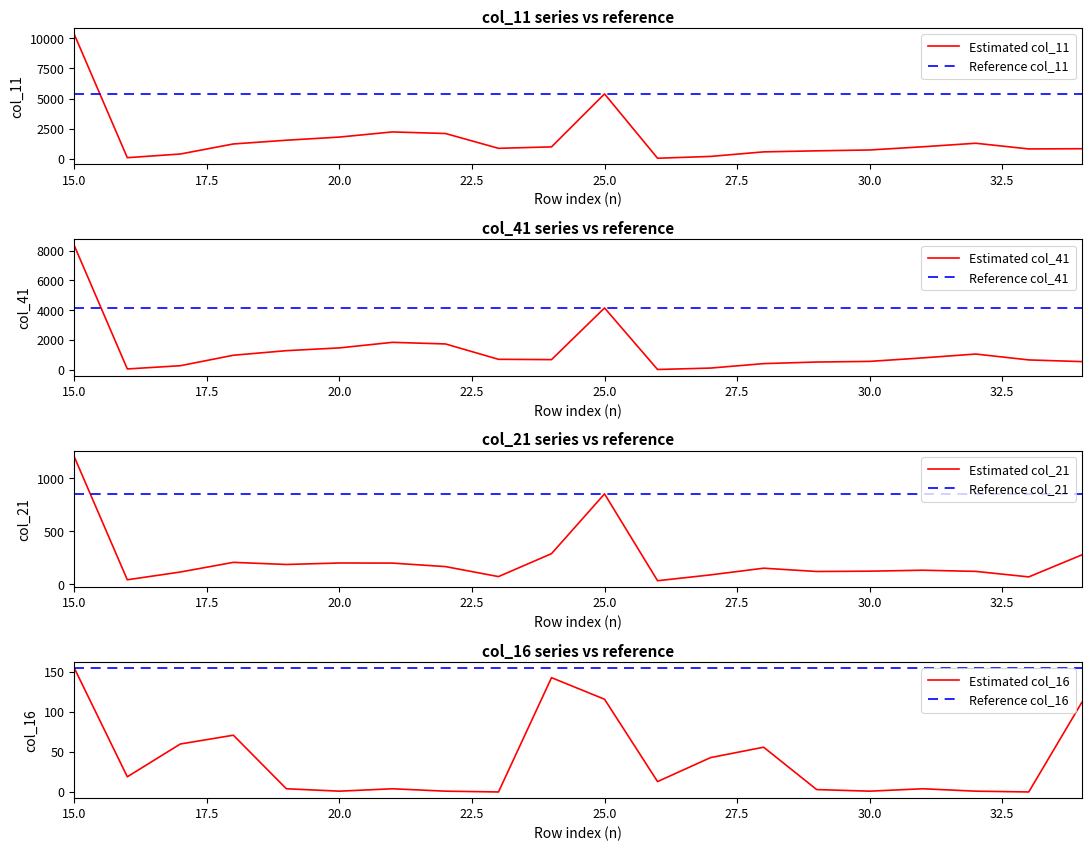

What is the value of the col_41 point at the 5th from the left?

1283